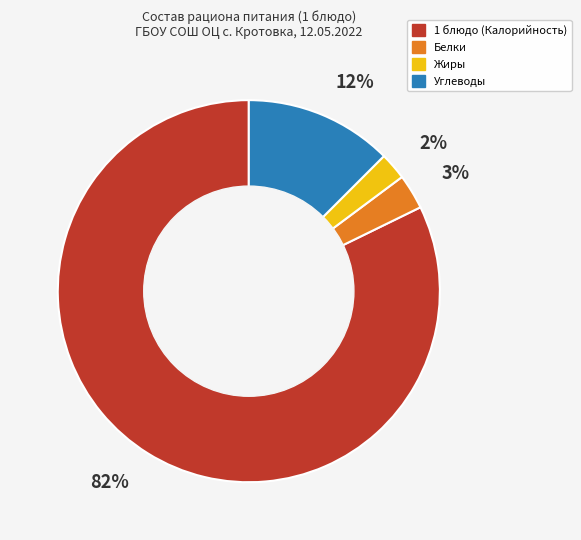

Rank the categories by value from lowest to highest.

Жиры, Белки, Углеводы, 1 блюдо (Калорийность)